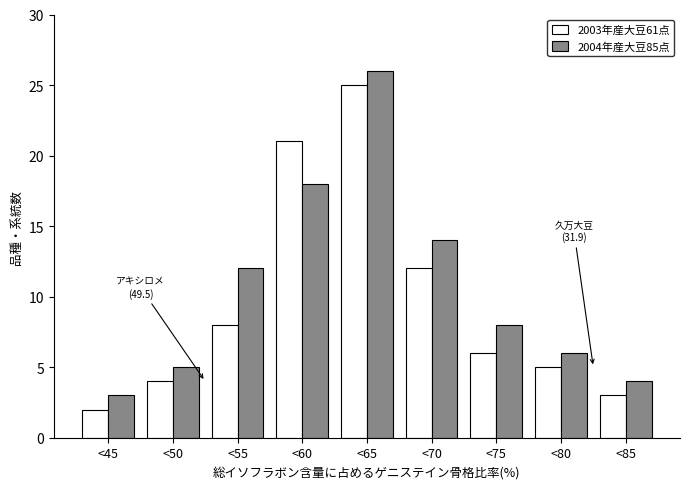

Reading left to right, what are all the values shown in this chart?

2003年産大豆61点: 2	4	8	21	25	12	6	5	3
2004年産大豆85点: 3	5	12	18	26	14	8	6	4